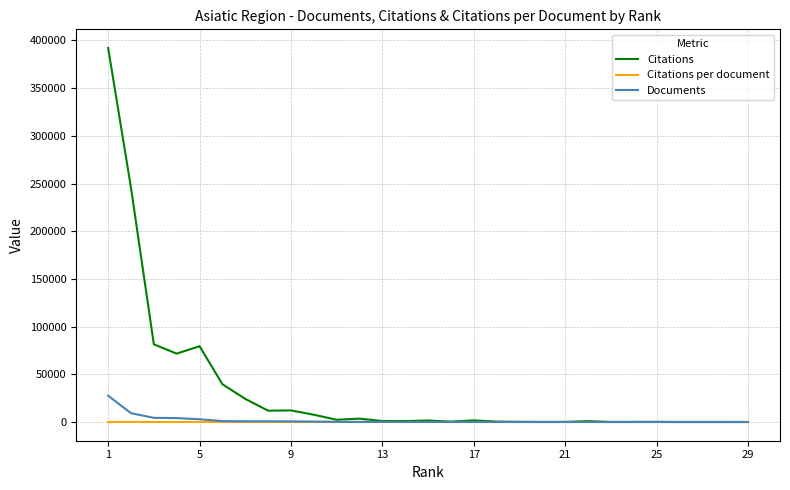

List the series in order of their peak value, lowest first.

Citations per document, Documents, Citations